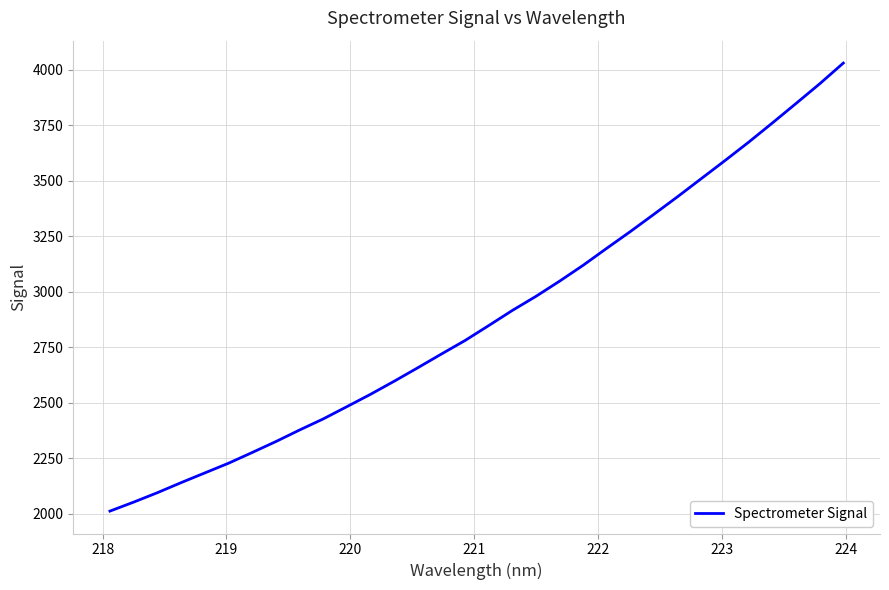

What is the greatest value displayed?

4029.8